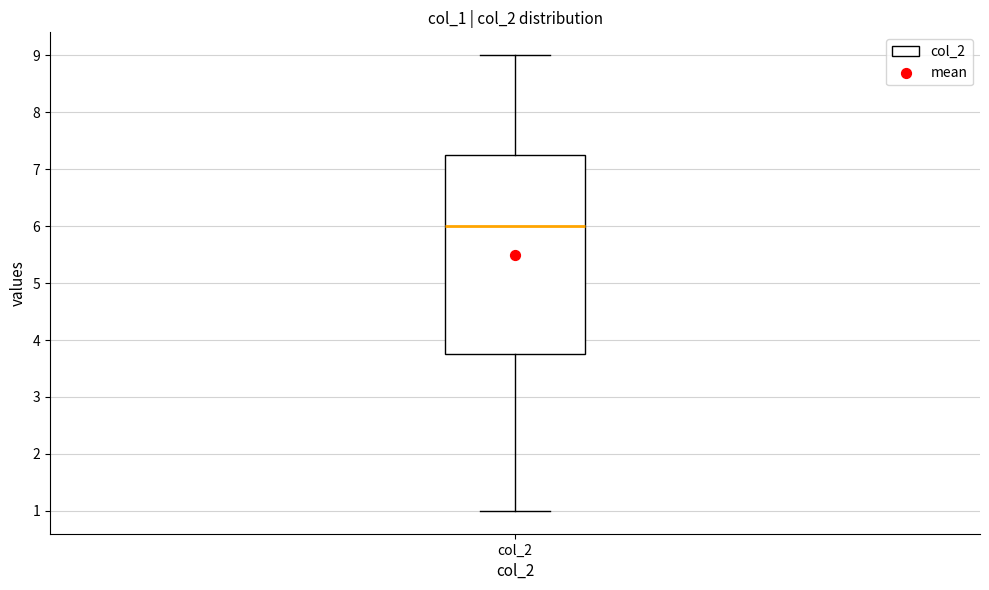

Where does the upper whisker of the box for col_2 end on the y-axis? The values are not printed on the chart, so give them approximately, as read against the axis.

9.0